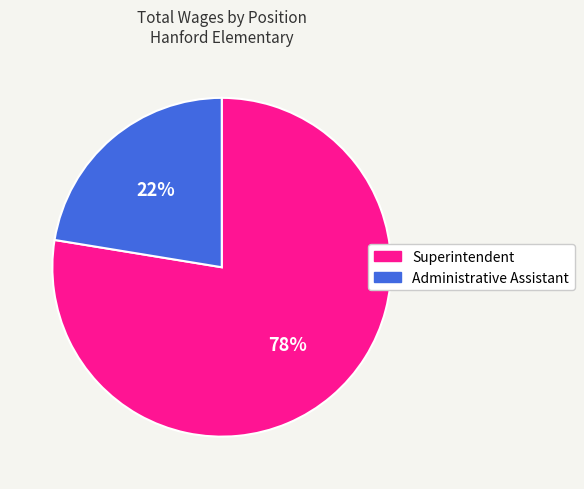

Which slice represents more than half of the pie?

Superintendent